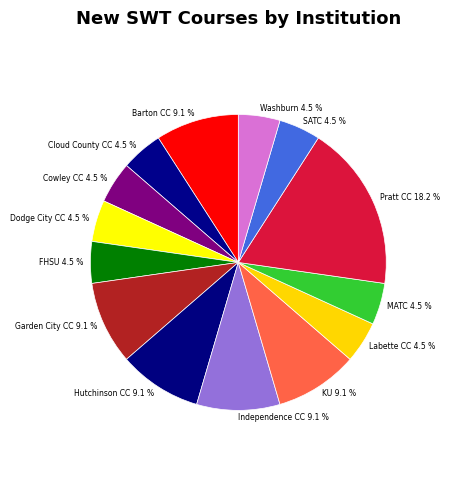

Is there a majority slice in this chart?

No